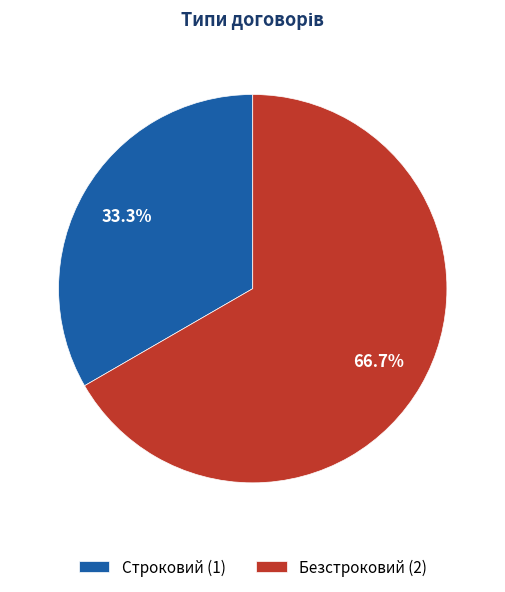

Which slice is the largest?

Безстроковий